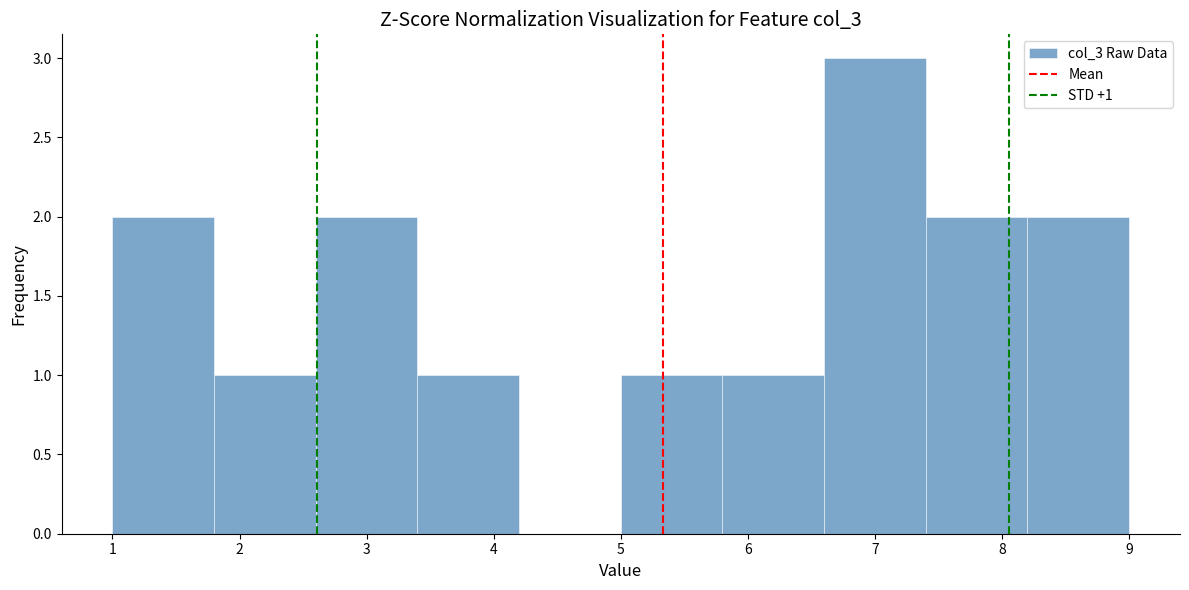

Over which range of the x-axis is the bar tallest?

6.6 to 7.4